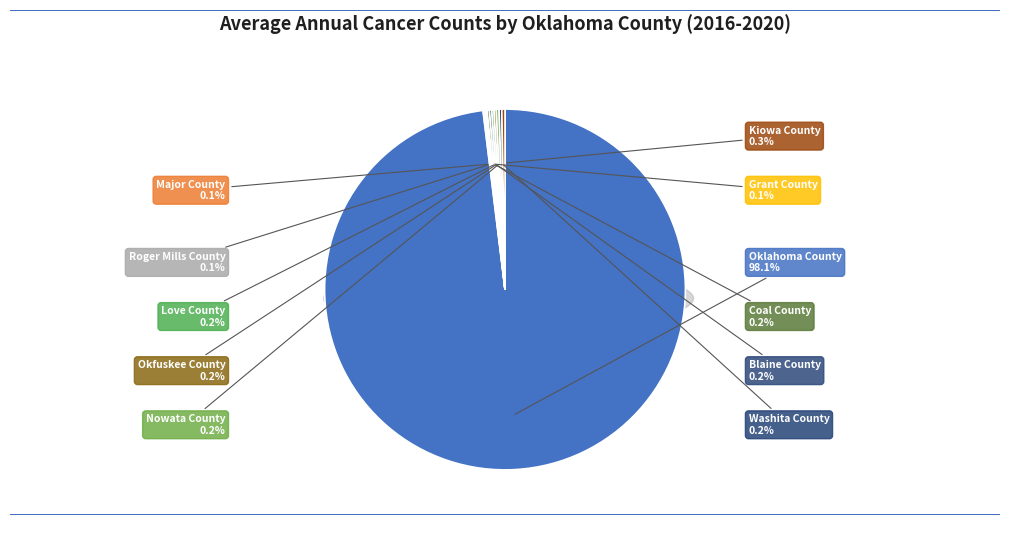

Which slice is the largest?

Oklahoma County